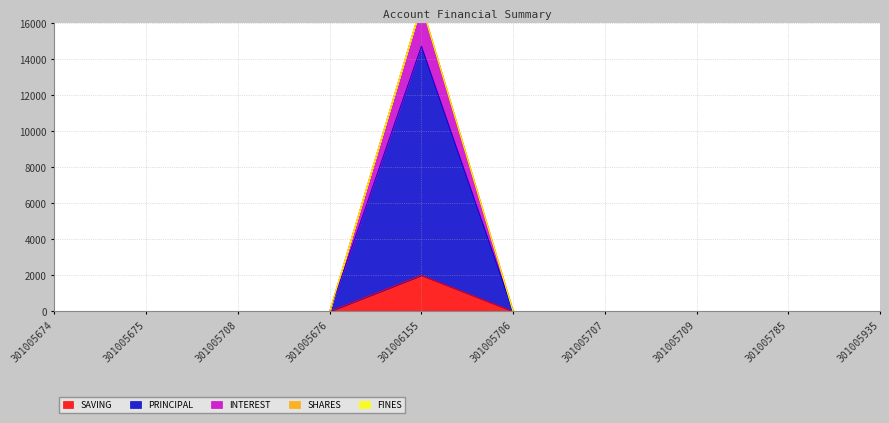

True or false: SAVING and INTEREST intersect in this chart.

False